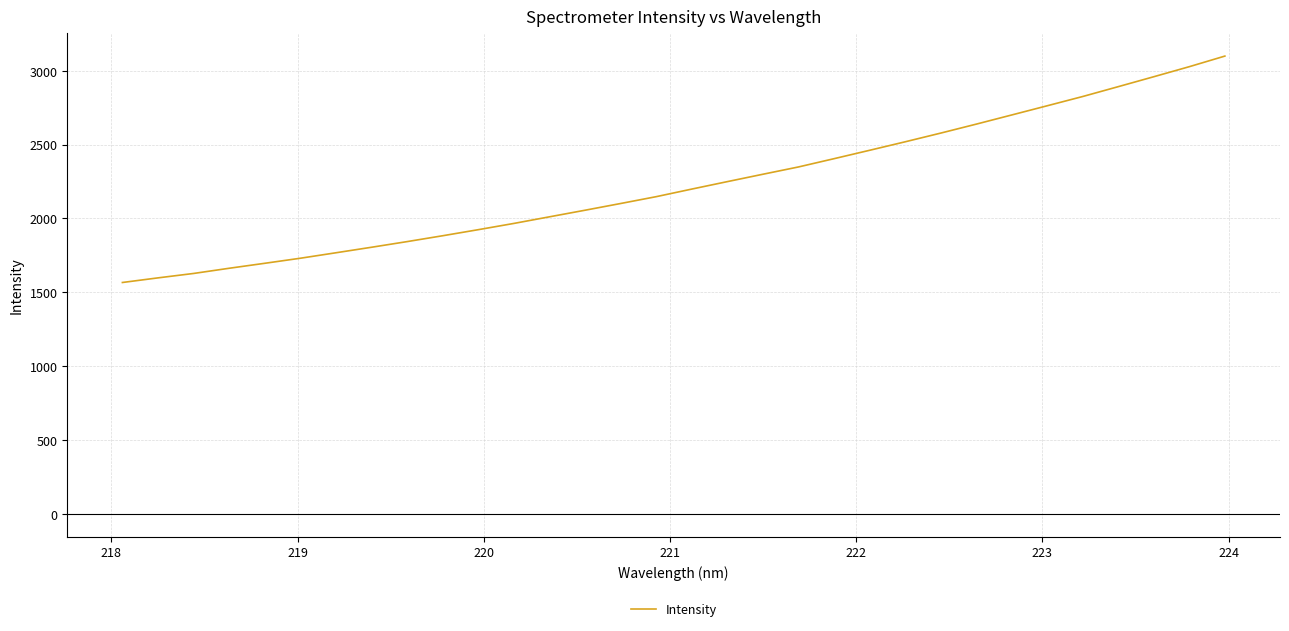

How many series are shown in this chart?

1